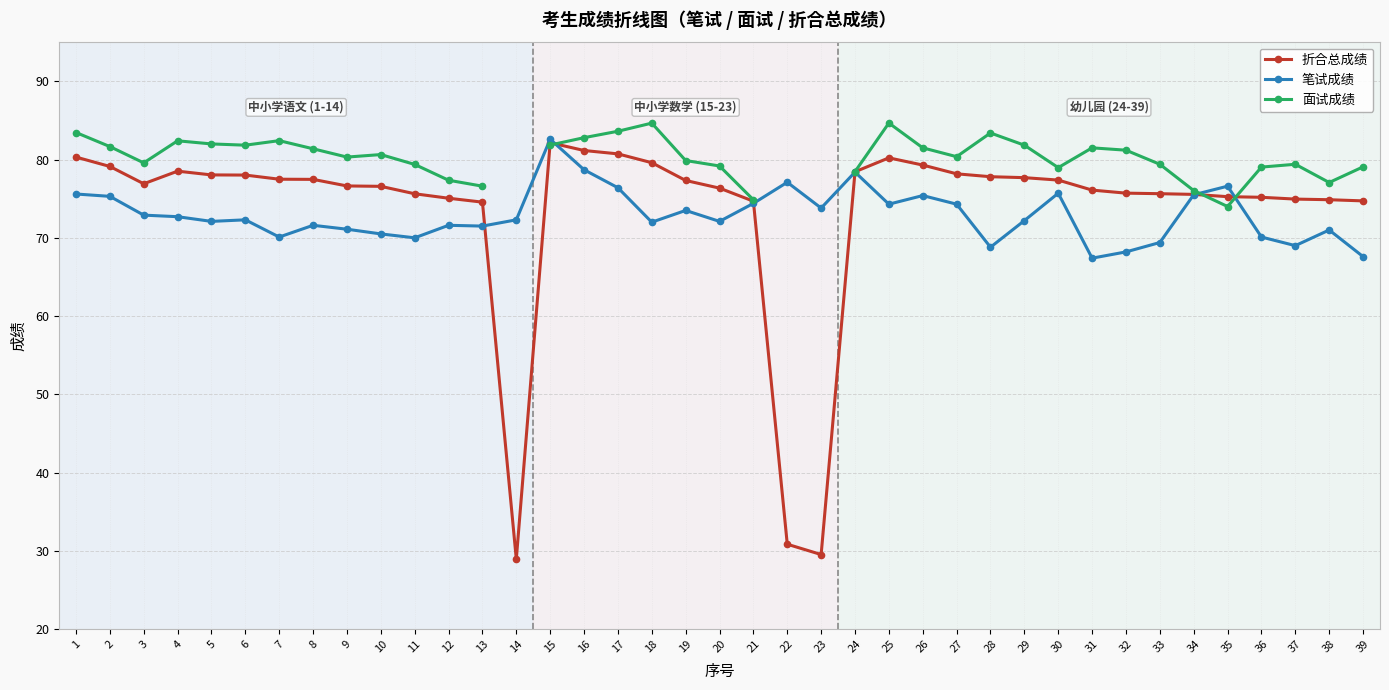

What is the value of the 折合总成绩 point at the 27th from the left?

78.2